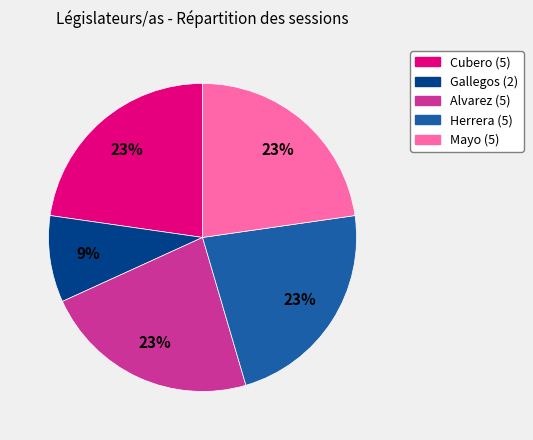

Does Mayo account for over 50% of the chart?

No